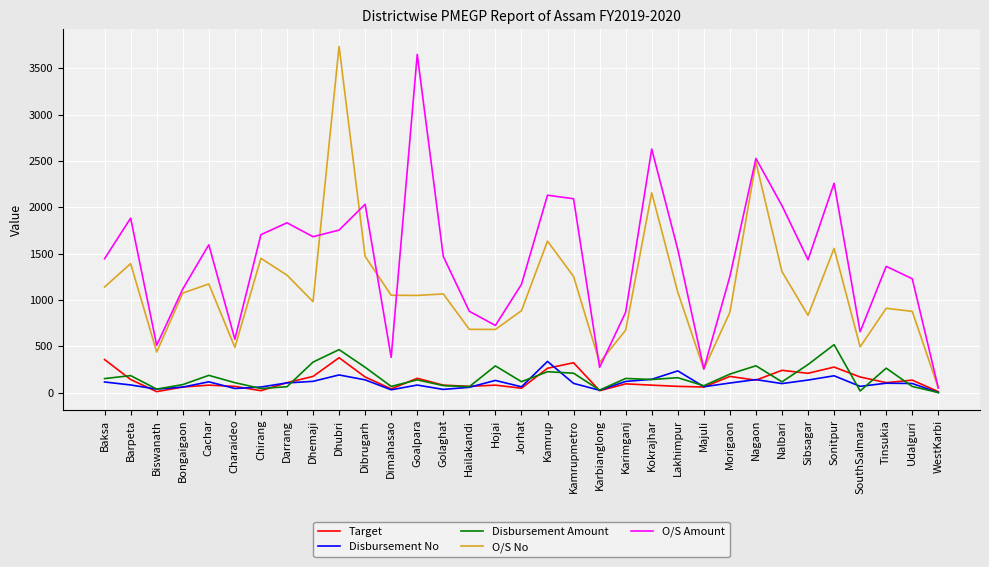

In Disbursement No, how many points are higher than both neighbors (excluding endpoints)?

9